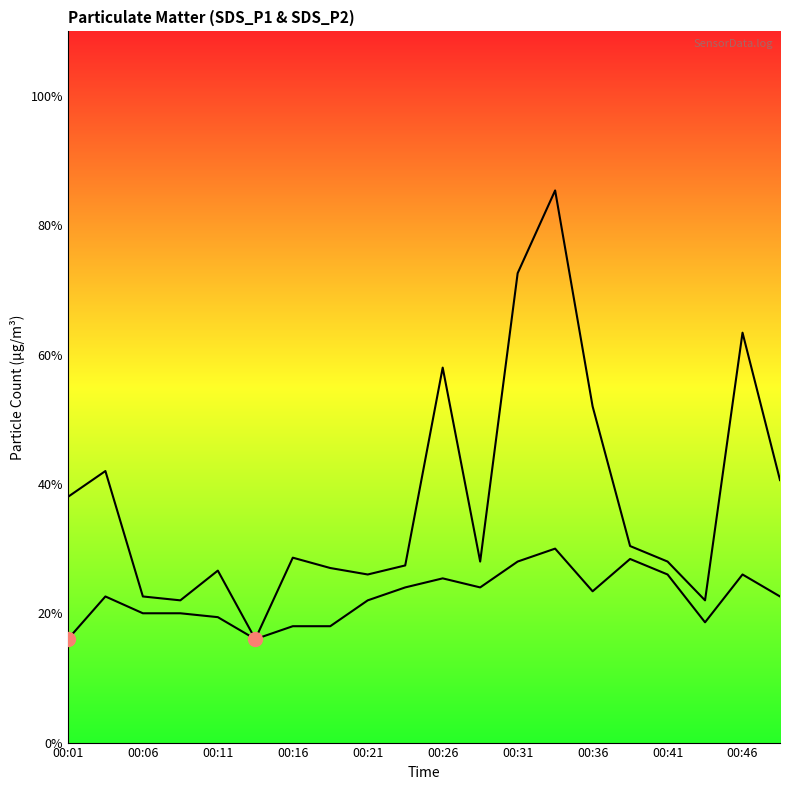

True or false: SDS_P1 has more than 0 interior local peaks.

True